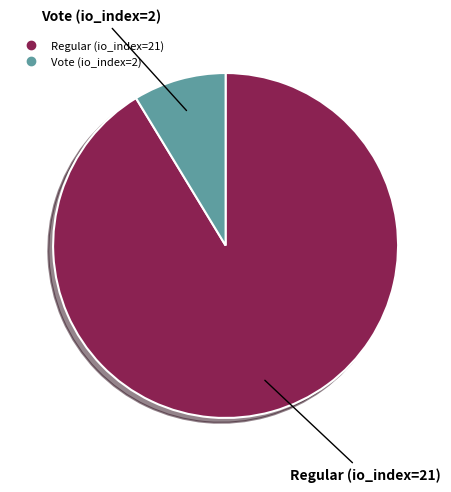

True or false: Regular (io_index=21) accounts for 91% of the total.

True